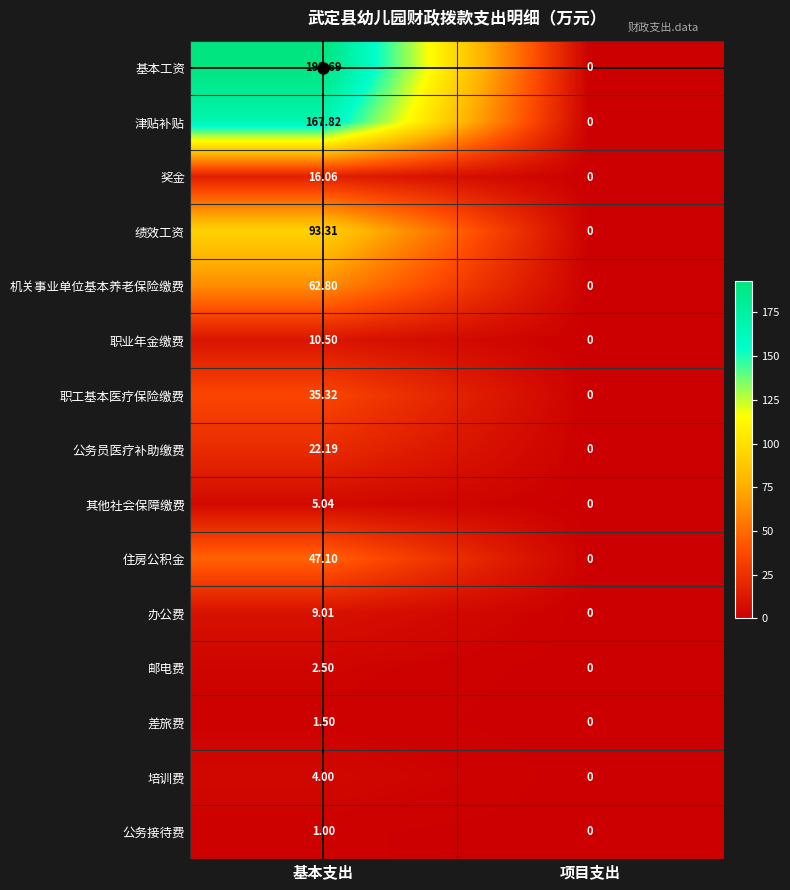

At which category is the sum across all series the highest?

基本支出